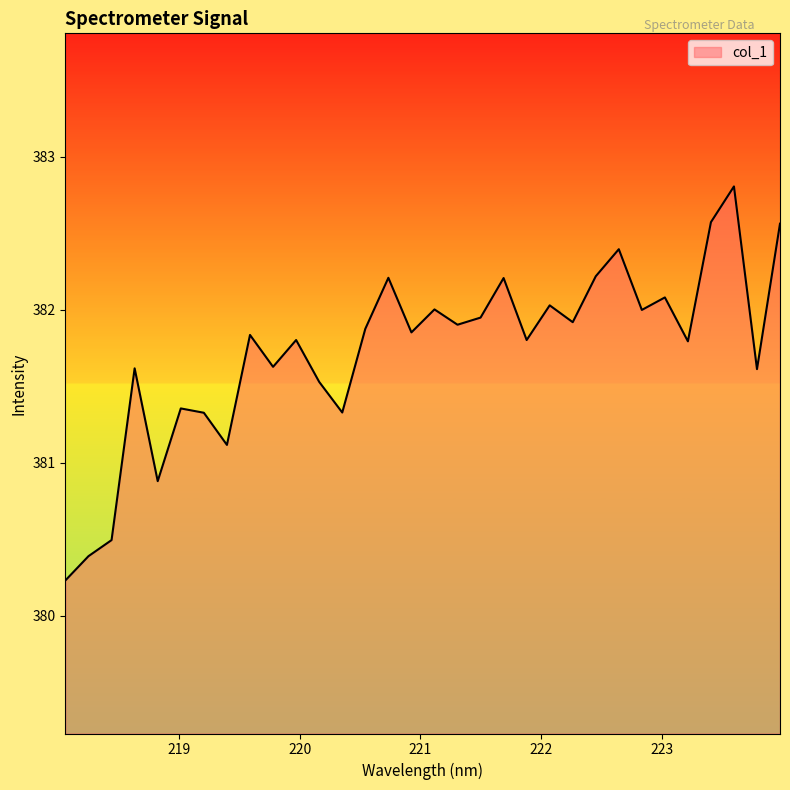

What is the maximum value shown in the chart?

382.8